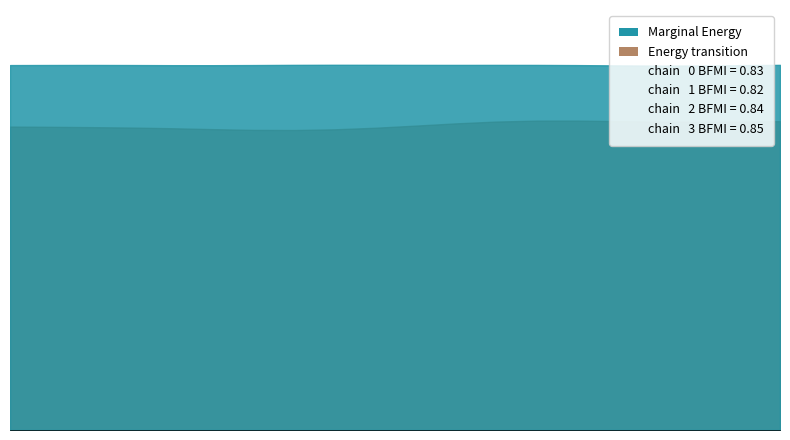

Which series has the largest range (max minus min)?

Energy transition